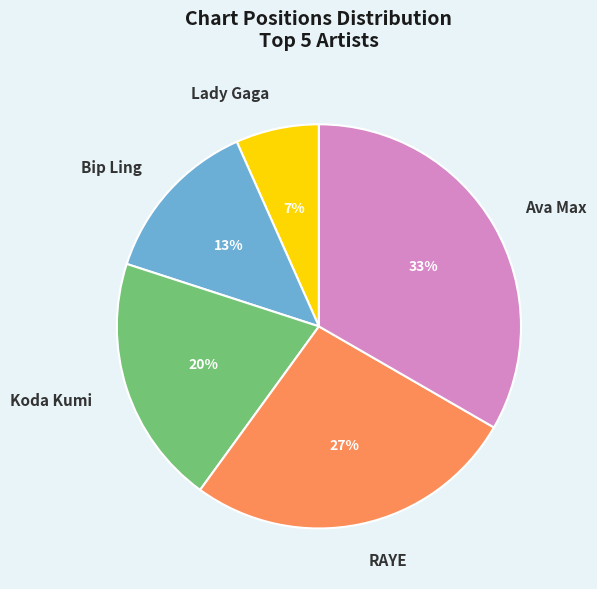

Rank the categories by value from highest to lowest.

Ava Max, RAYE, Koda Kumi, Bip Ling, Lady Gaga